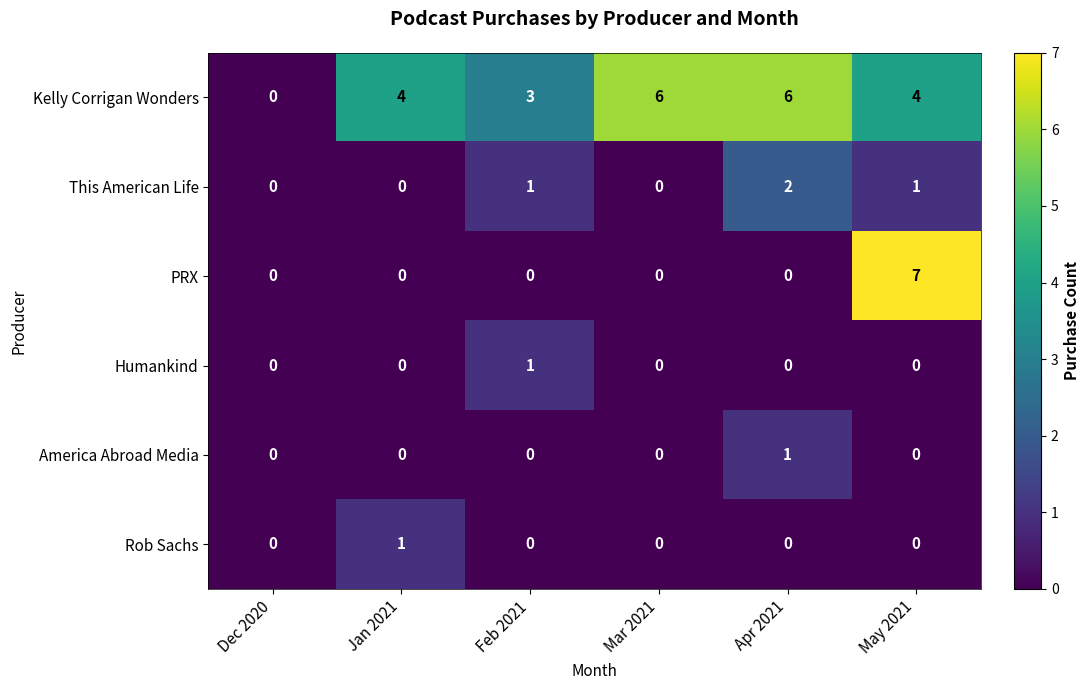

At which category is the sum across all series the highest?

May 2021